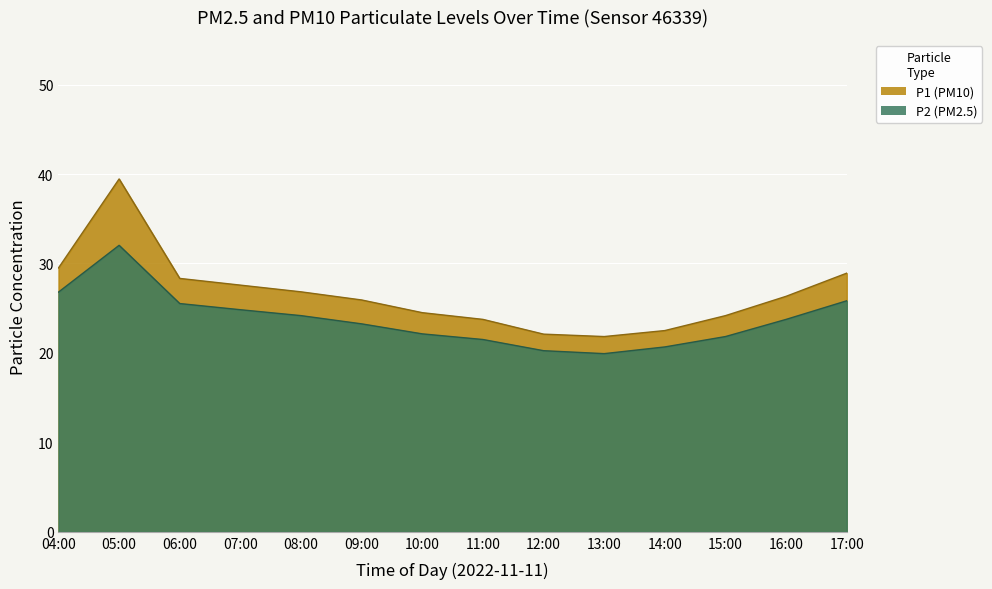

Is the value of P2 at 09:00 greater than the value of P1 at 10:00?

No